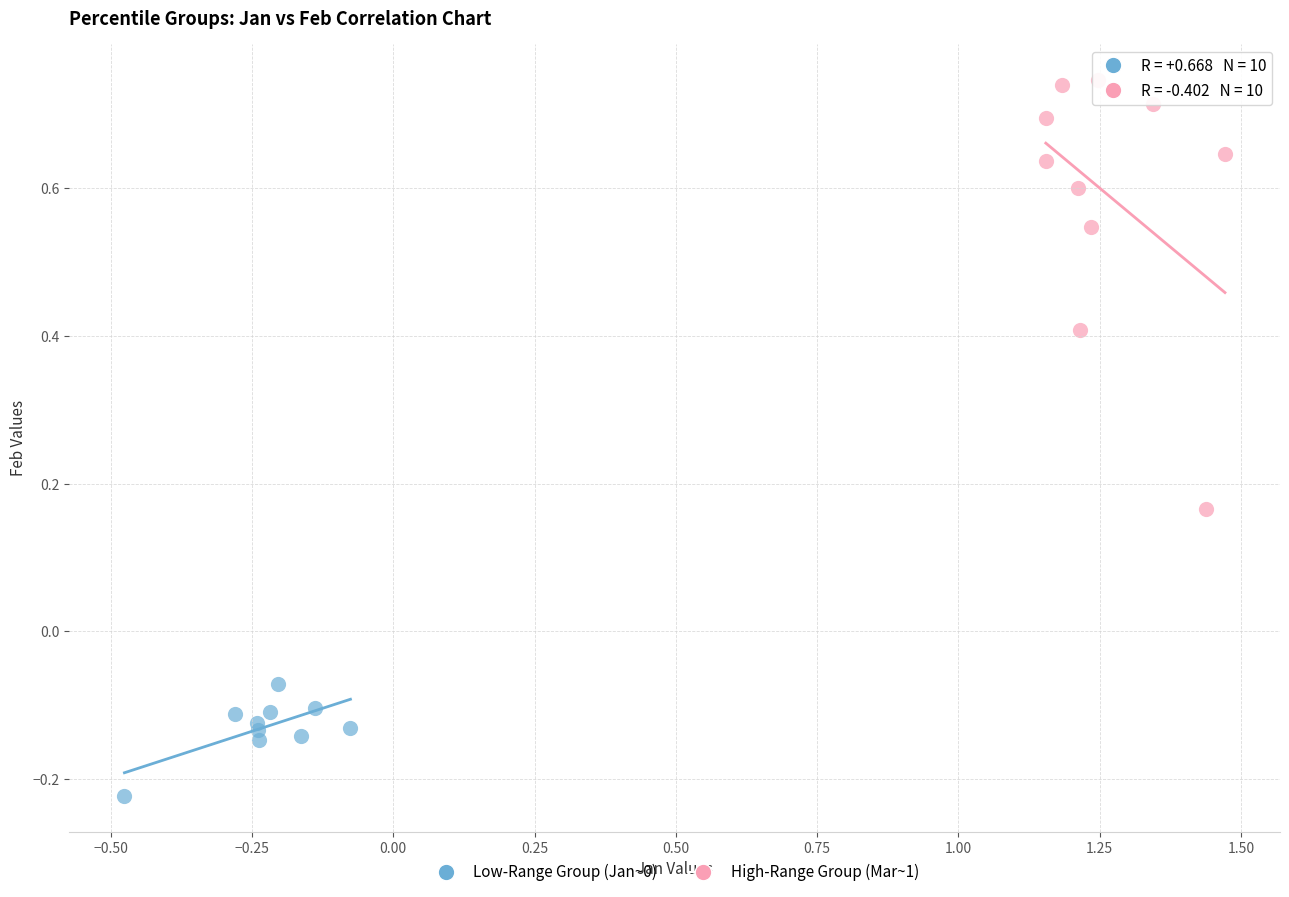

Which series has the widest spread of Y values?

High-Range Group (Mar~1)